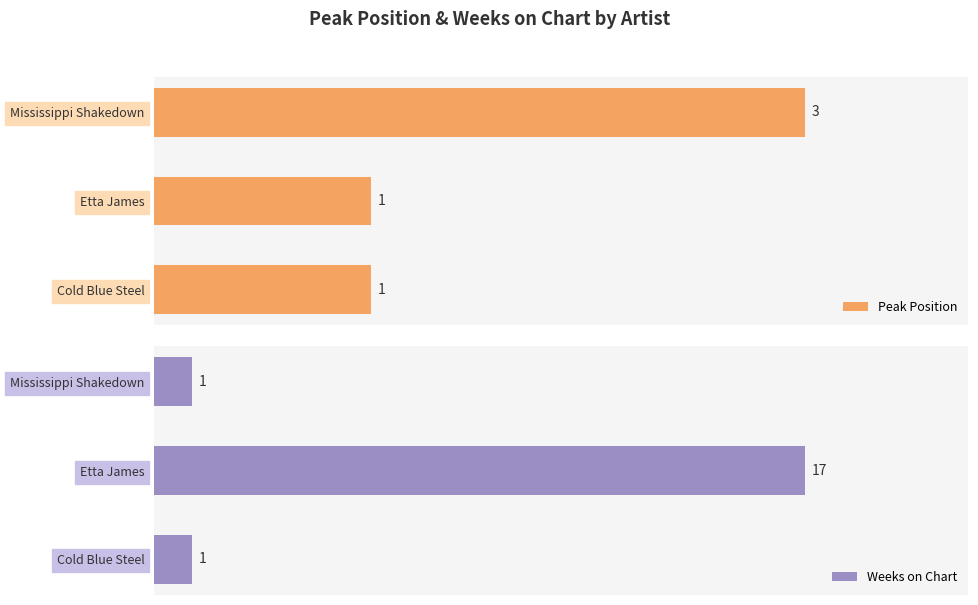

Reading left to right, list all the values displayed in this chart.

Peak Position: 1	1	3
Weeks on Chart: 1	17	1